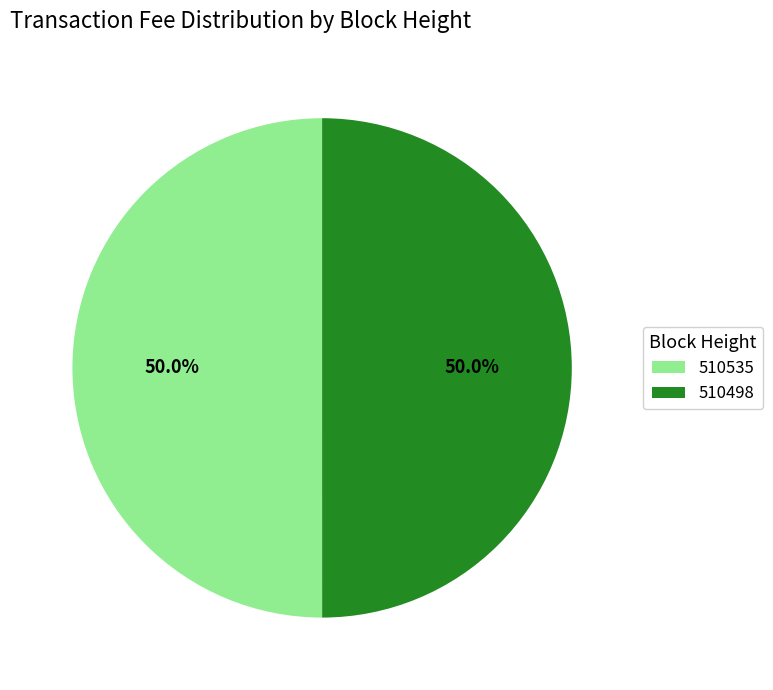

True or false: 510498 accounts for 38% of the total.

False